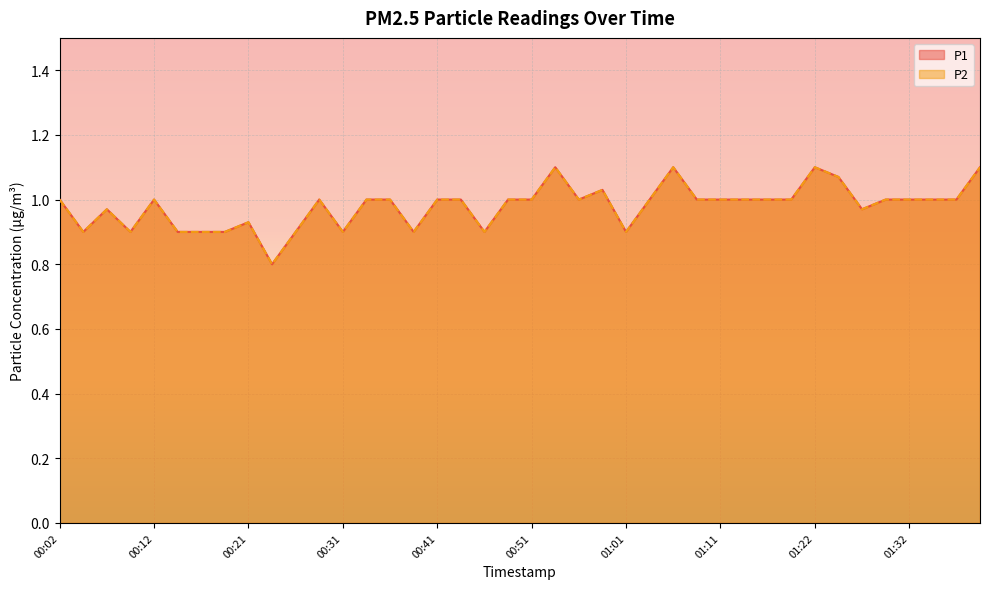

Between 01:27 and 00:58, which is larger?

00:58